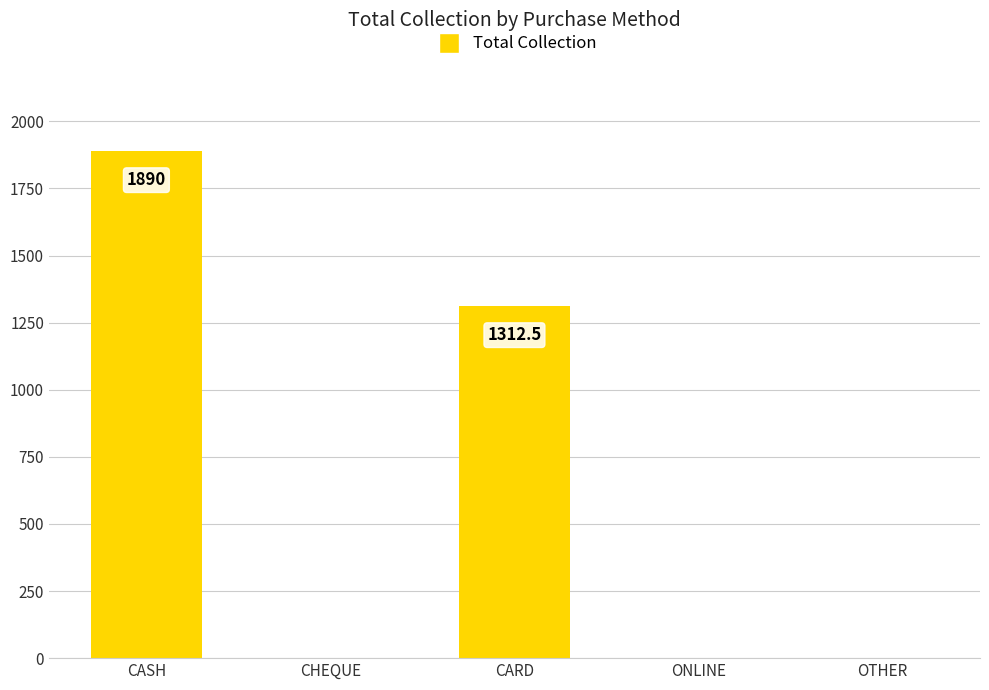

The value at CHEQUE is 824.7. True or false?

False